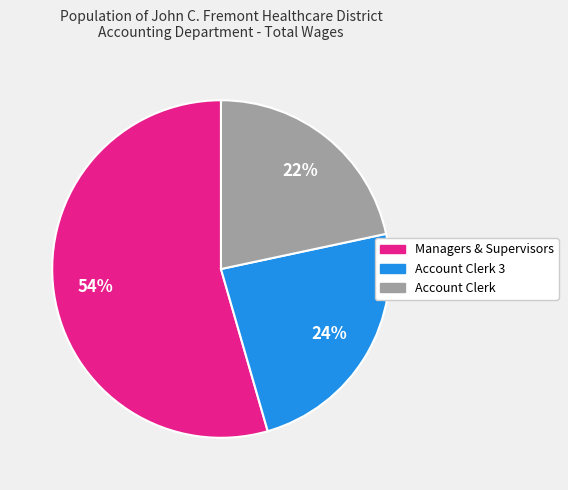

Is there any slice that represents more than half of the pie?

Yes